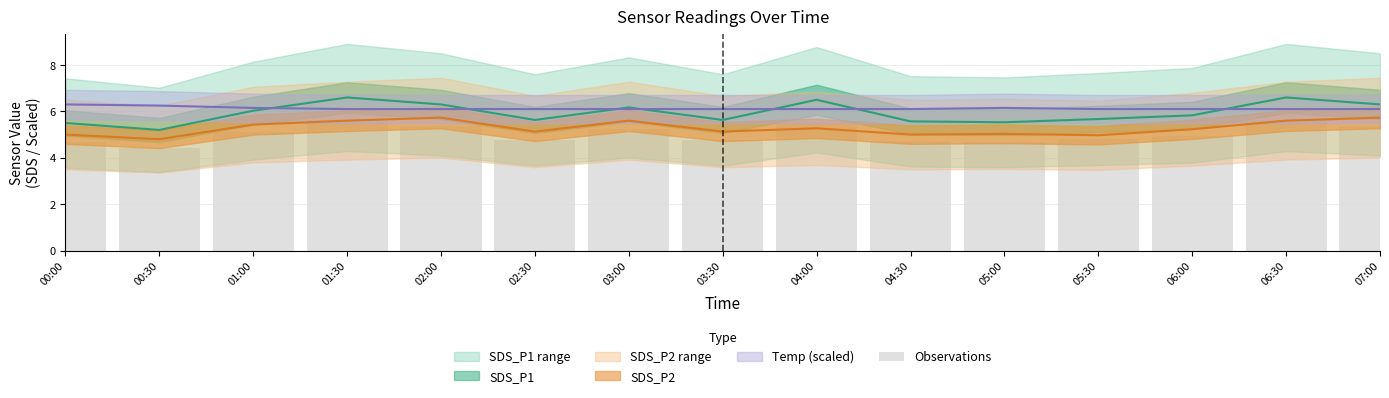

What is the sum of all SDS_P2 values?

79.2